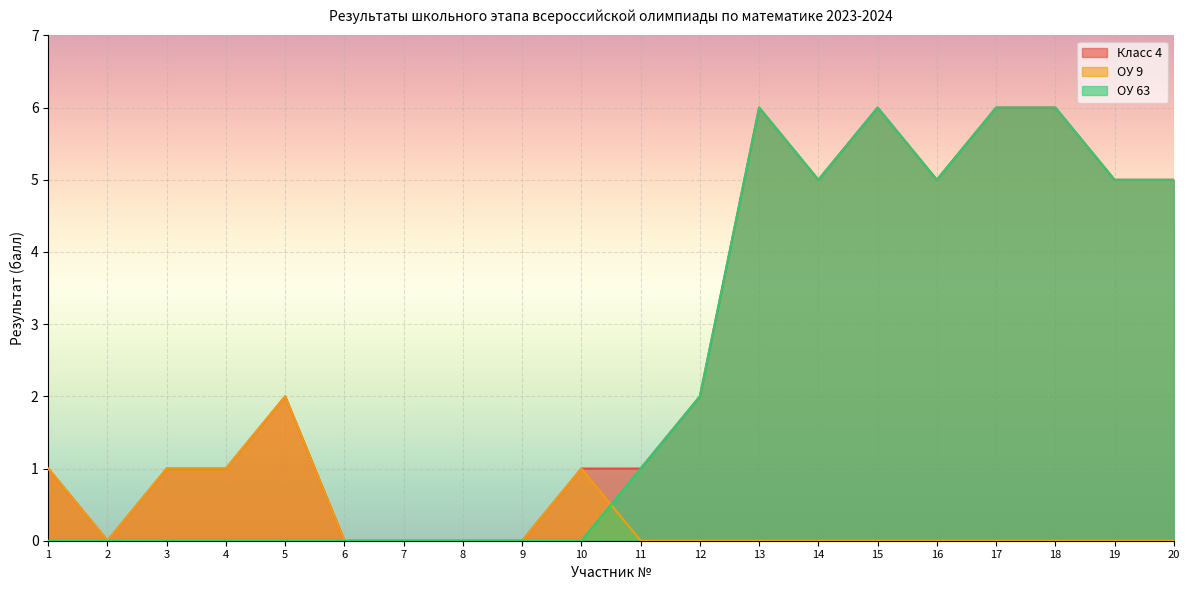

At which label is Класс 4 closest to 3?

5